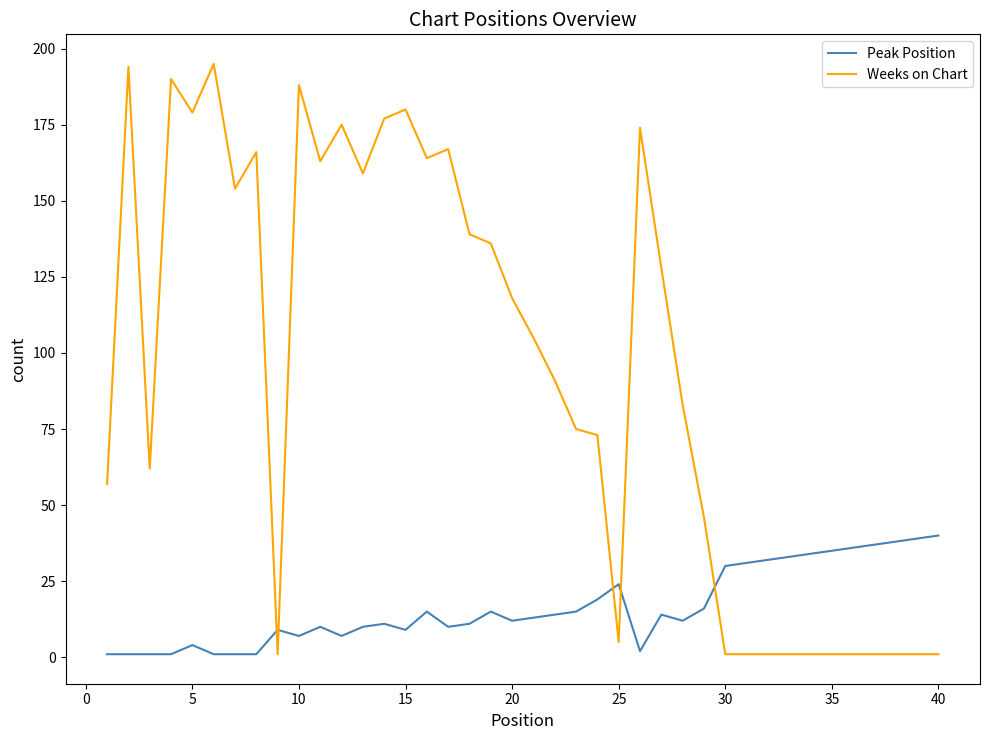

True or false: Weeks on Chart and Peak Position cross at least once.

True